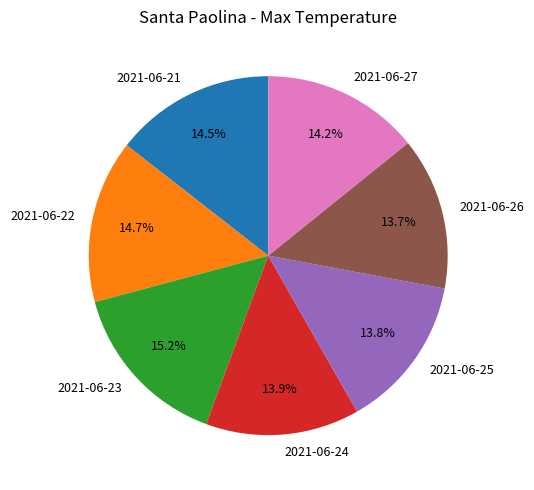

Is 2021-06-22 the majority of the pie?

No